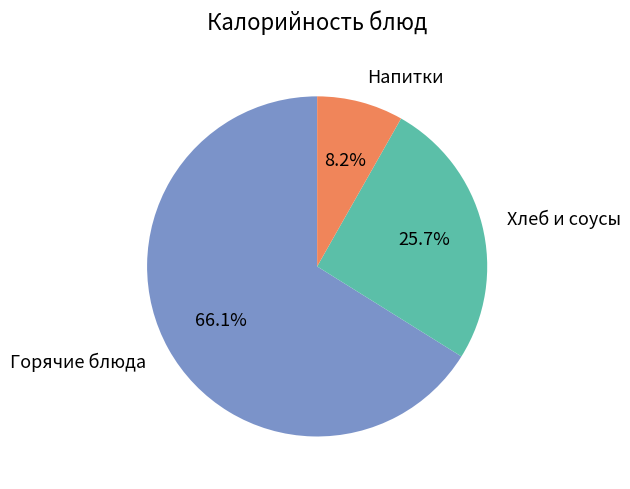

To the nearest percent, what is the average slice percentage?

33%